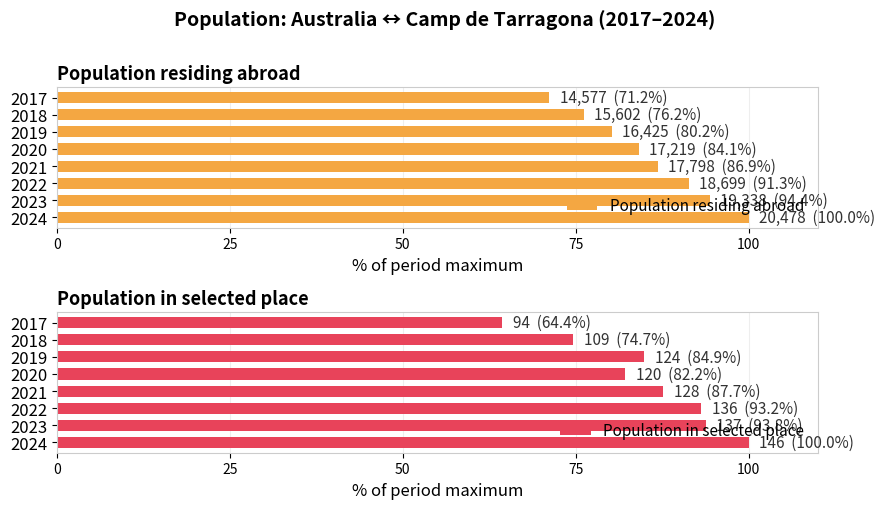

What value does the Population in selected place series have at 2022?

93.2